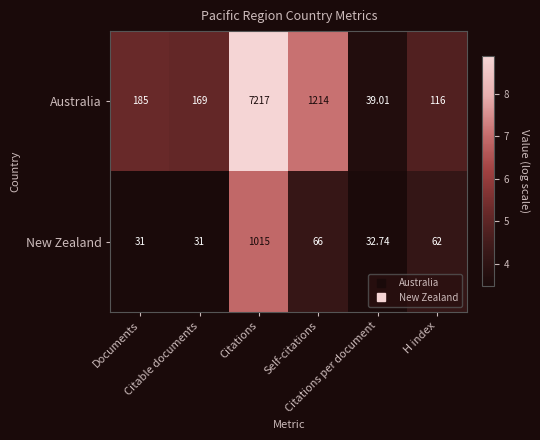

Rank the series by their average value, from highest to lowest.

Australia, New Zealand